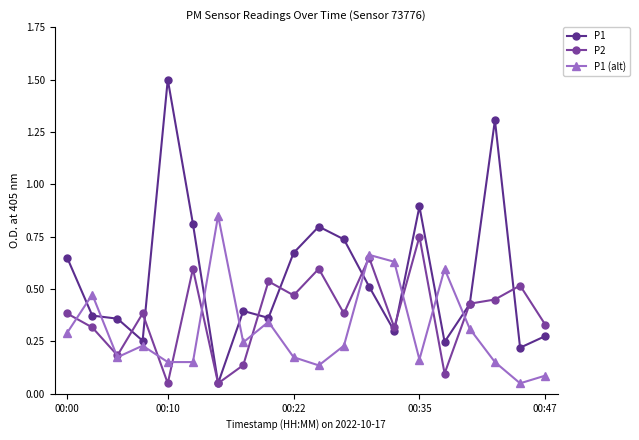

Rank the series by their average value, from highest to lowest.

P1, P2, P1 (alt)